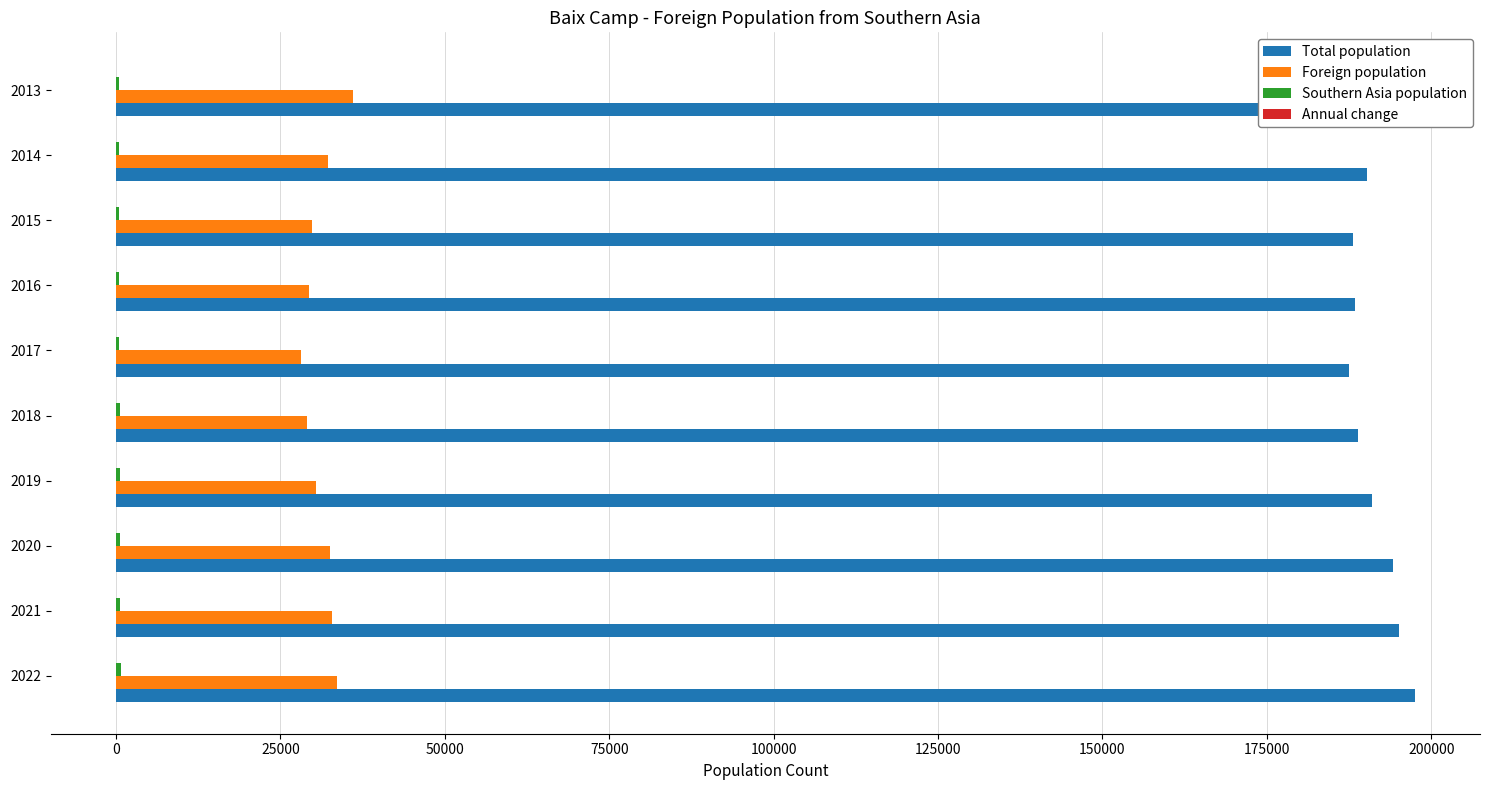

Which series has the largest total across all categories?

Total population